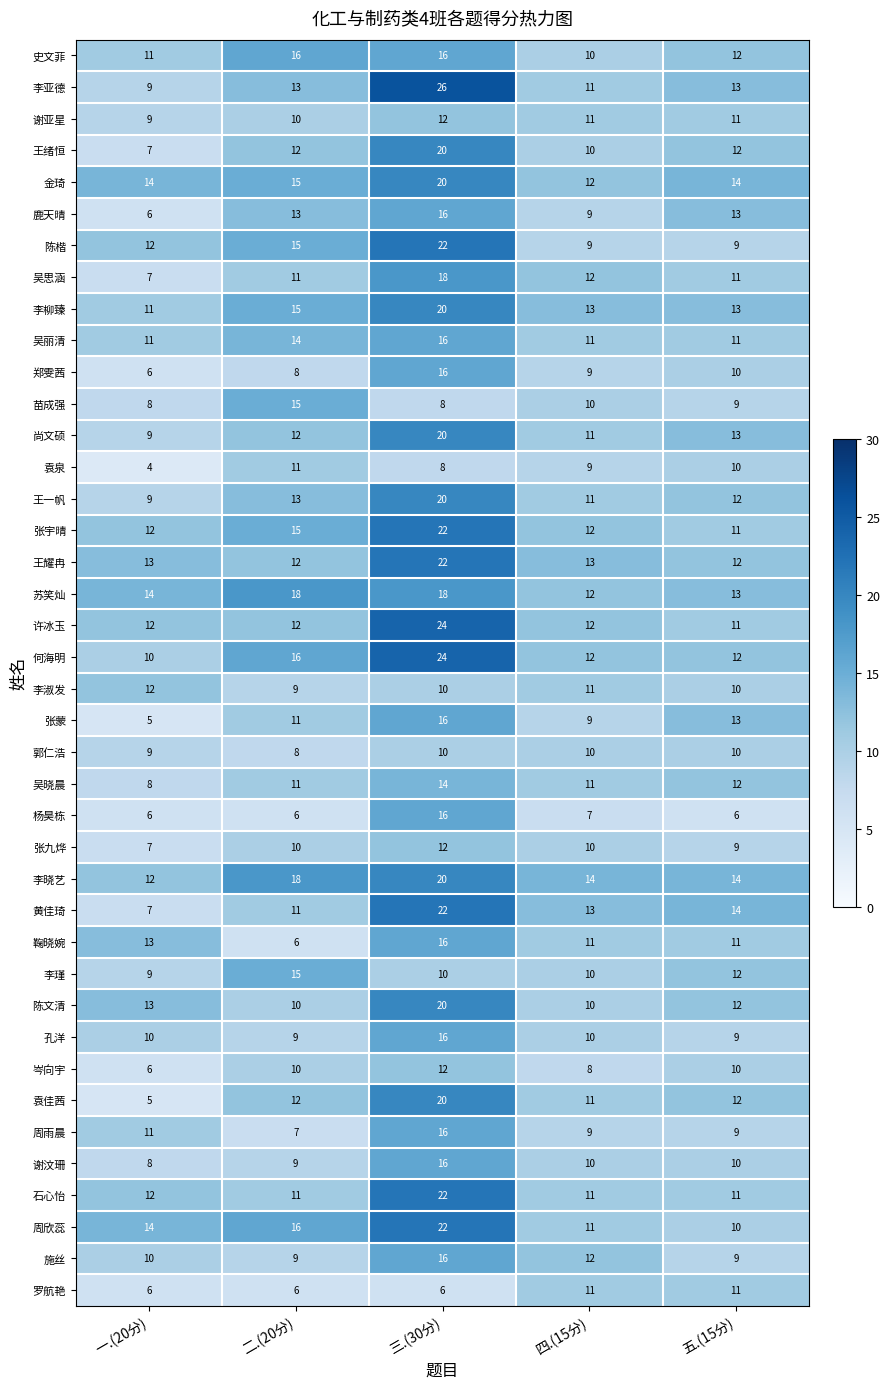

True or false: 张九烨 has a value of 7 at 一.(20分).

True